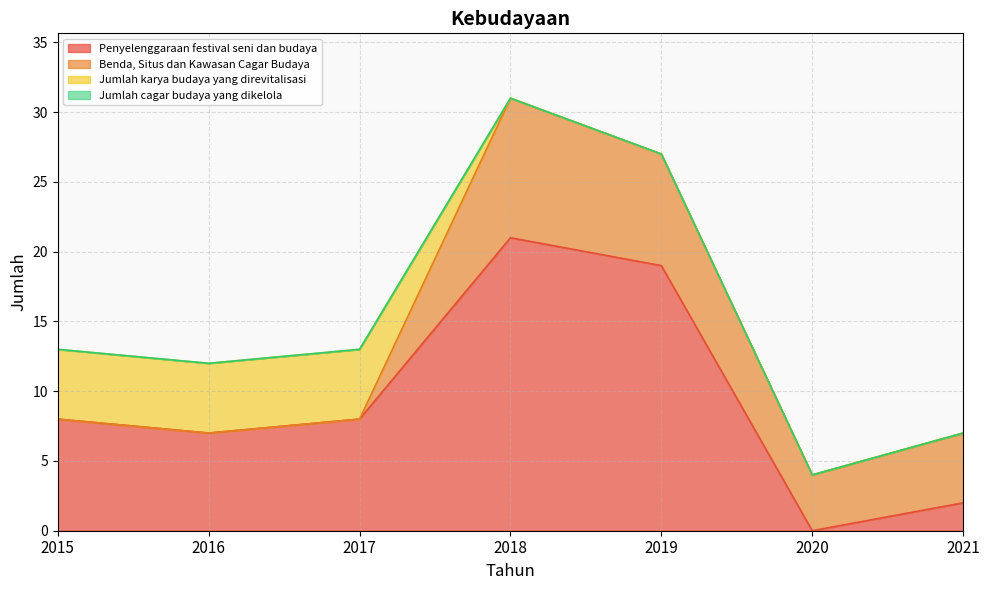

At how many categories does at least one series exceed 17?

2